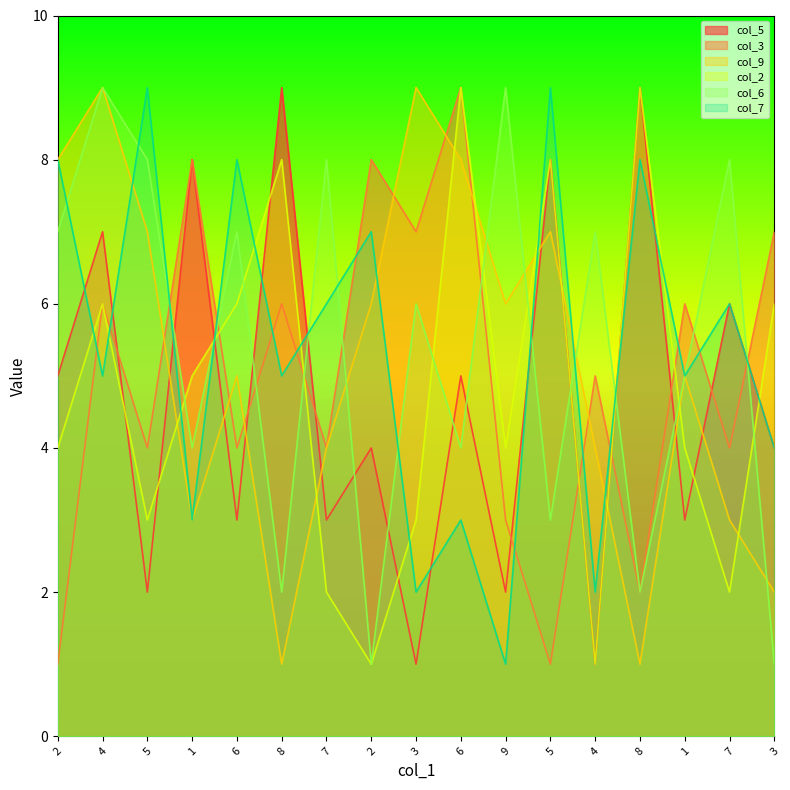

How many lines are shown in the chart?

6